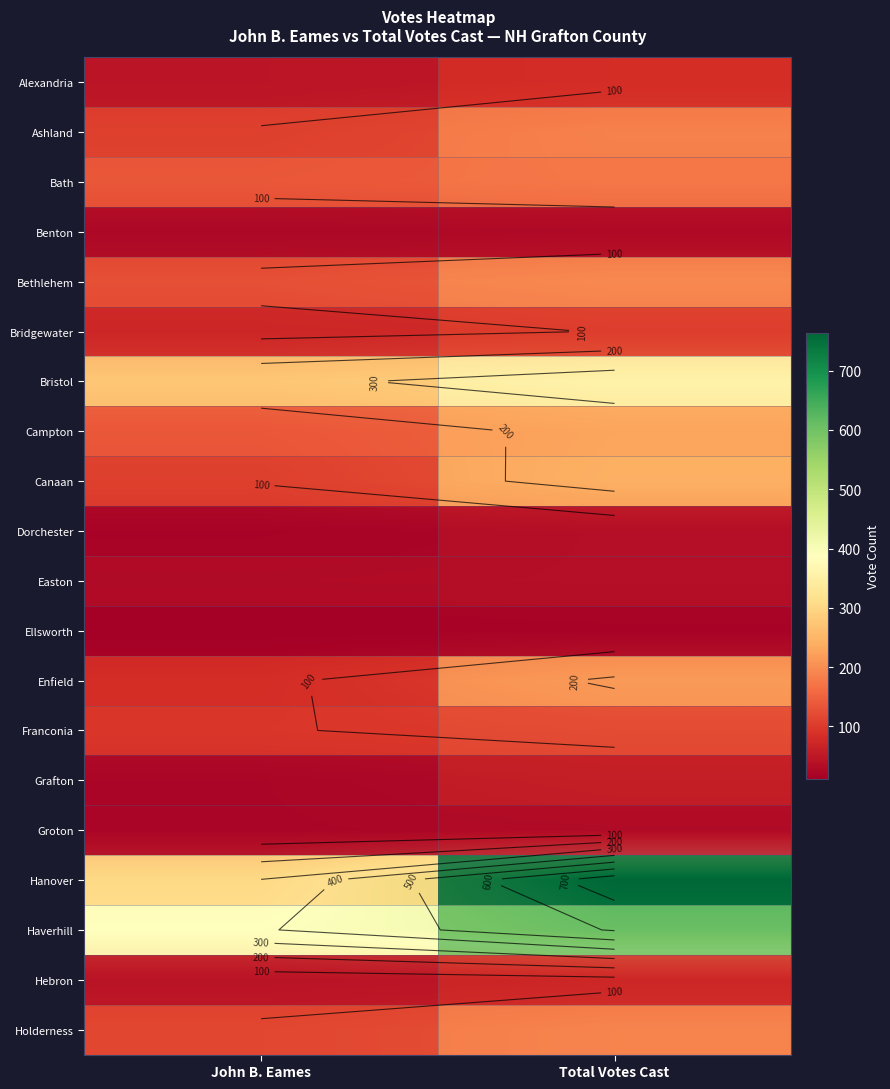

What is the difference between the highest and lowest values at John B. Eames?

378